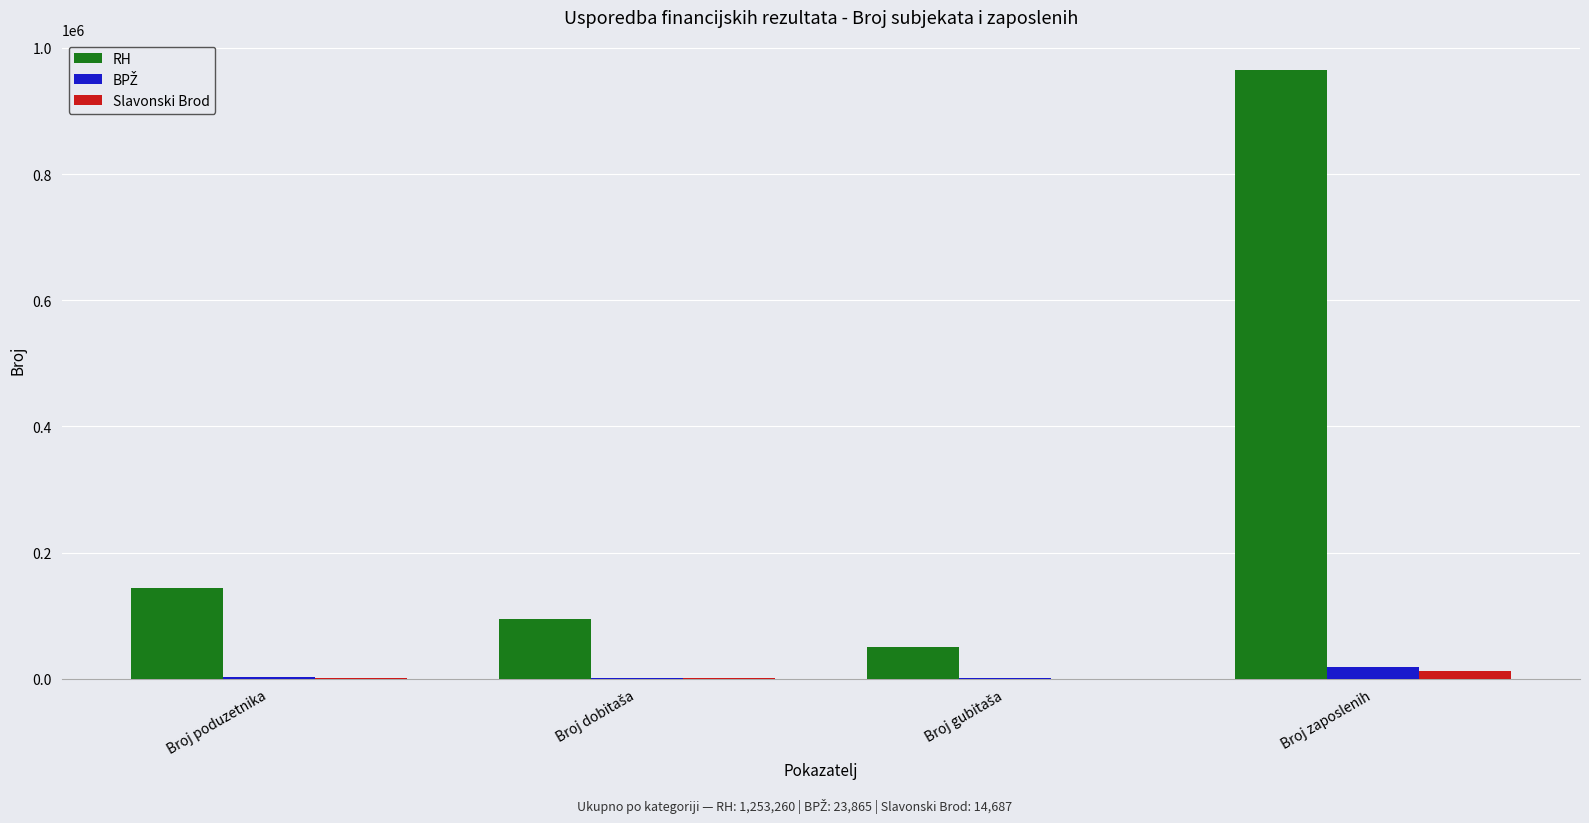

The value of RH at Broj poduzetnika is 144259. True or false?

True